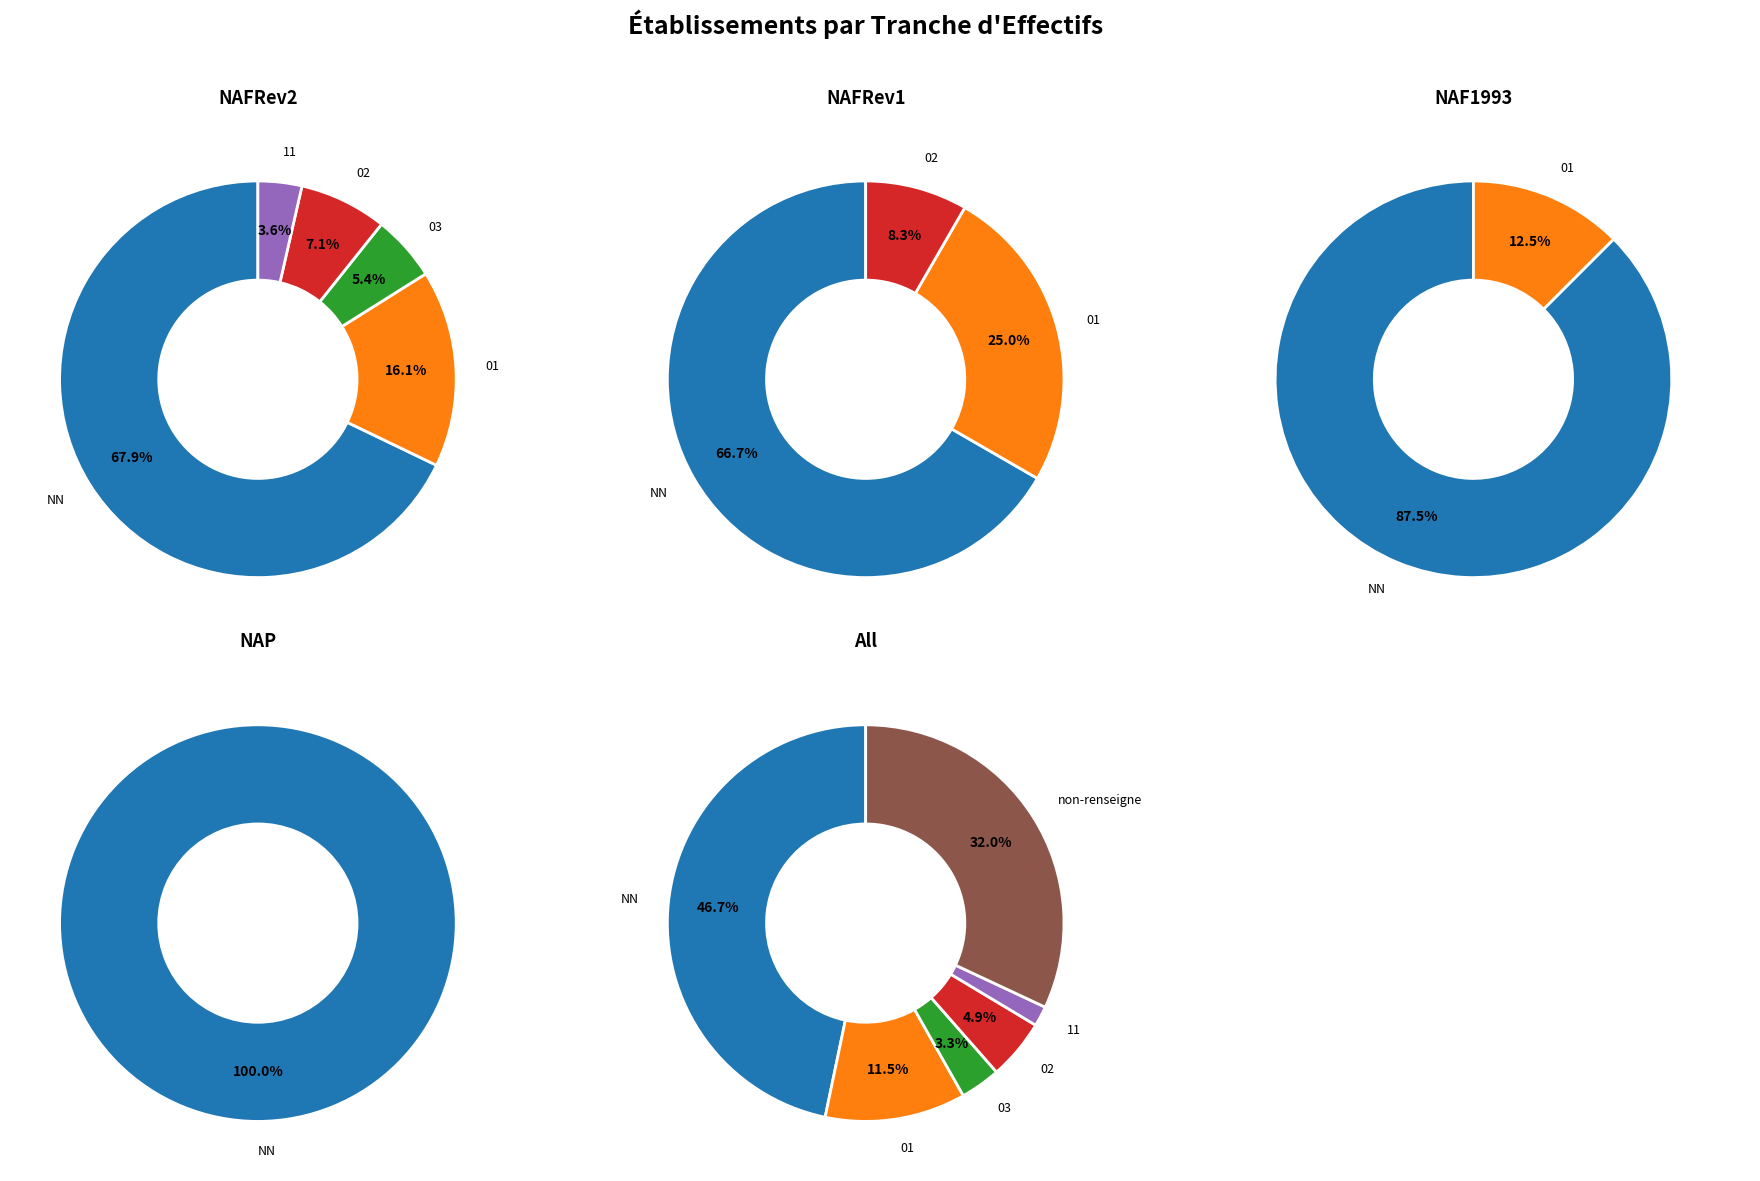

What is the smallest slice in the pie chart?

11